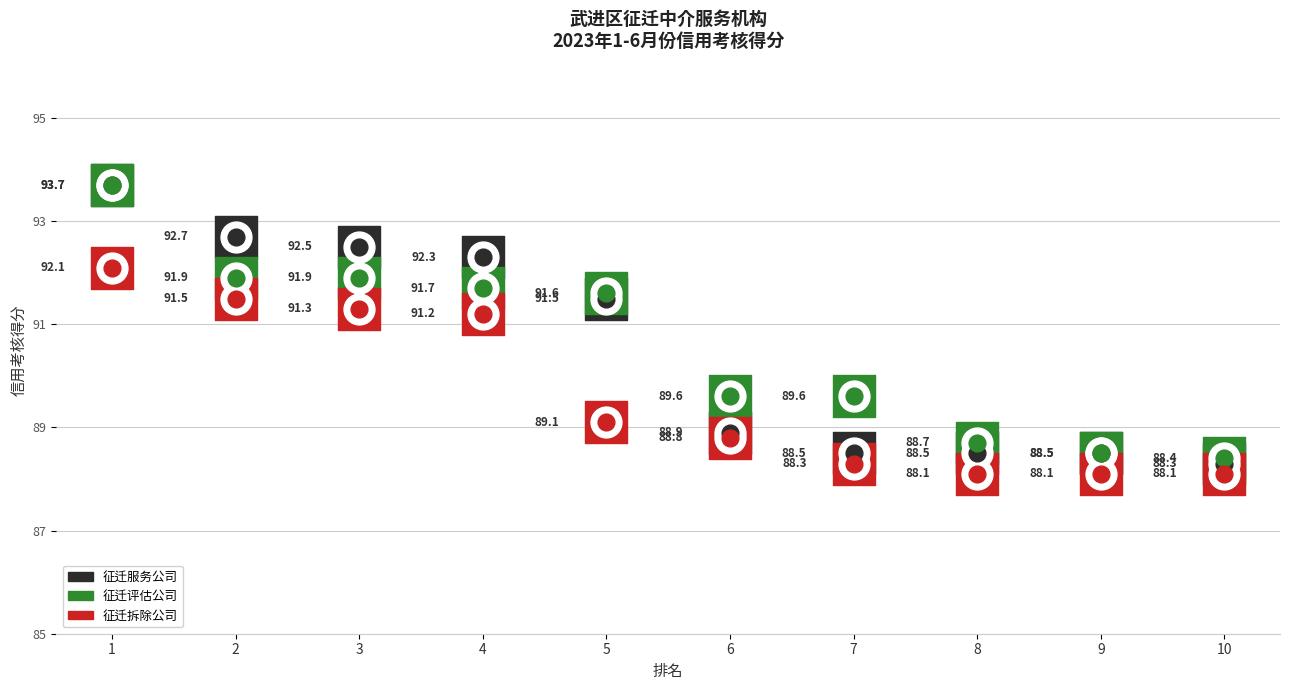

At how many categories does at least one series exceed 93?

1